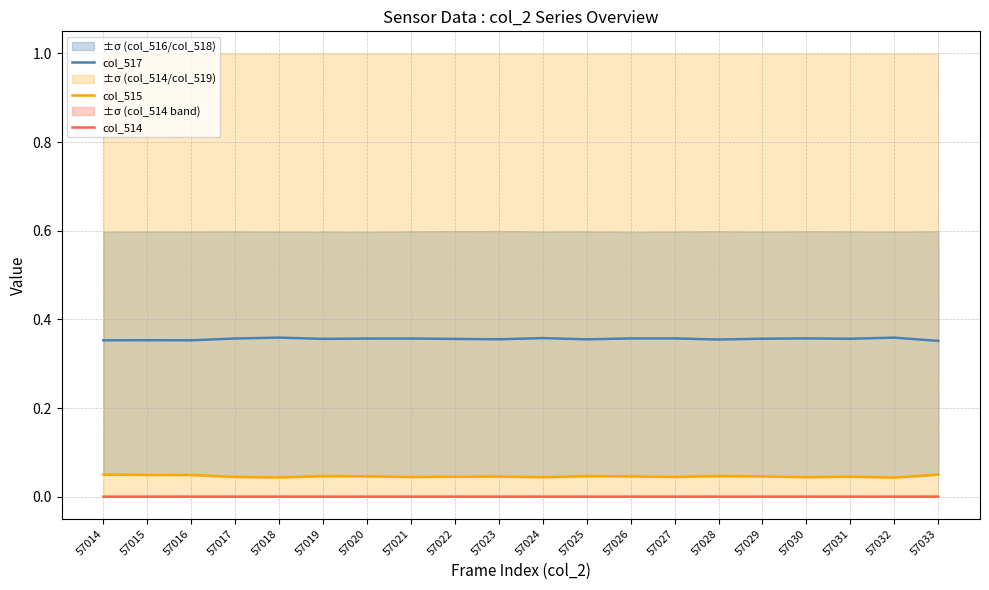

The col_515 series shows 0.0 at 57016. True or false?

False